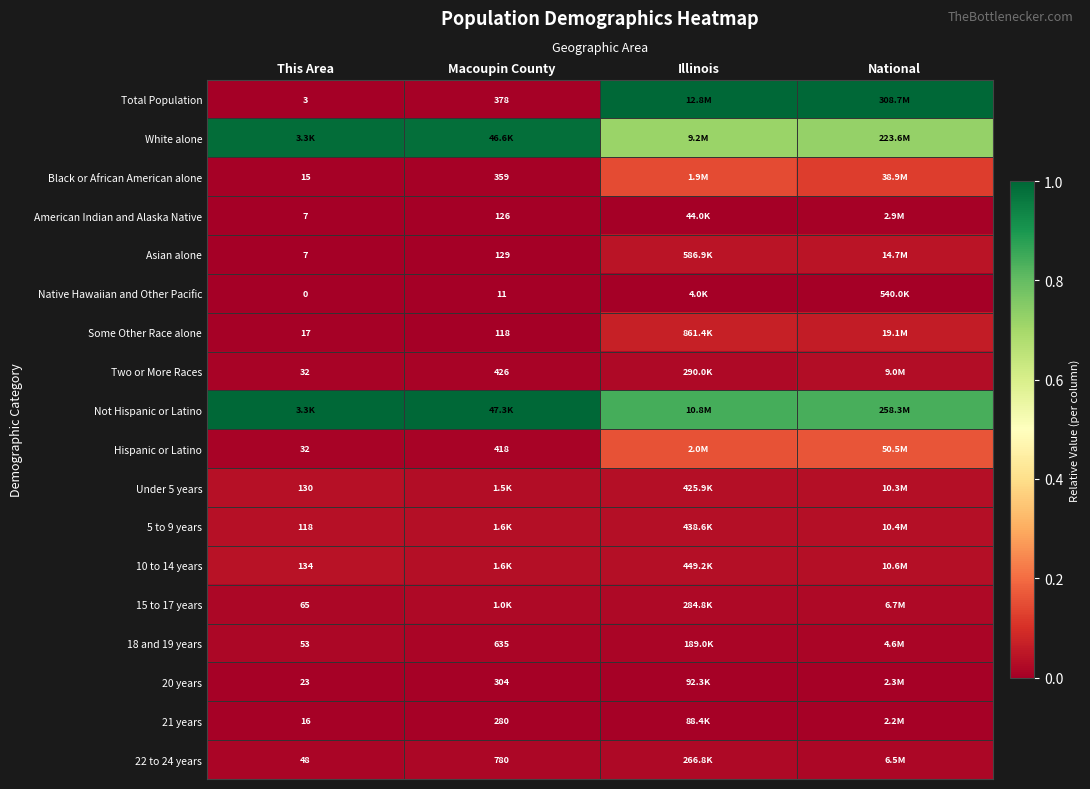

Count the number of data series in this chart.

18